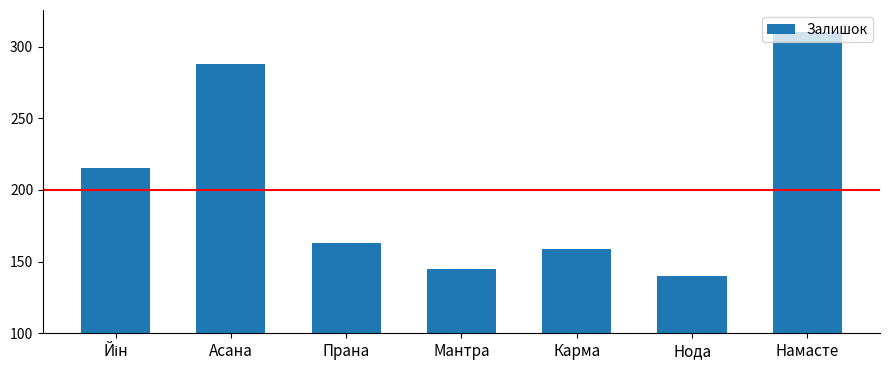

True or false: the data shows 73 at Мантра.

False